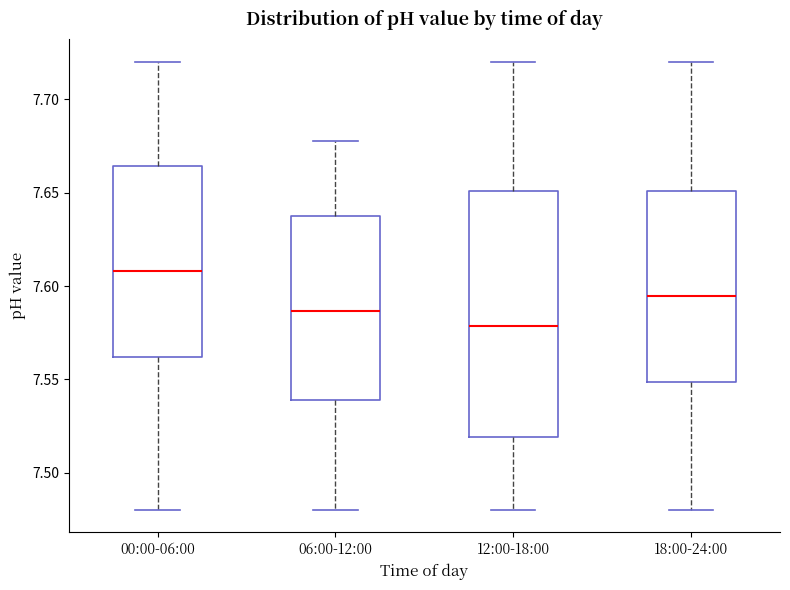

Which box is the tallest, from its lower edge to its upper edge?

12:00-18:00